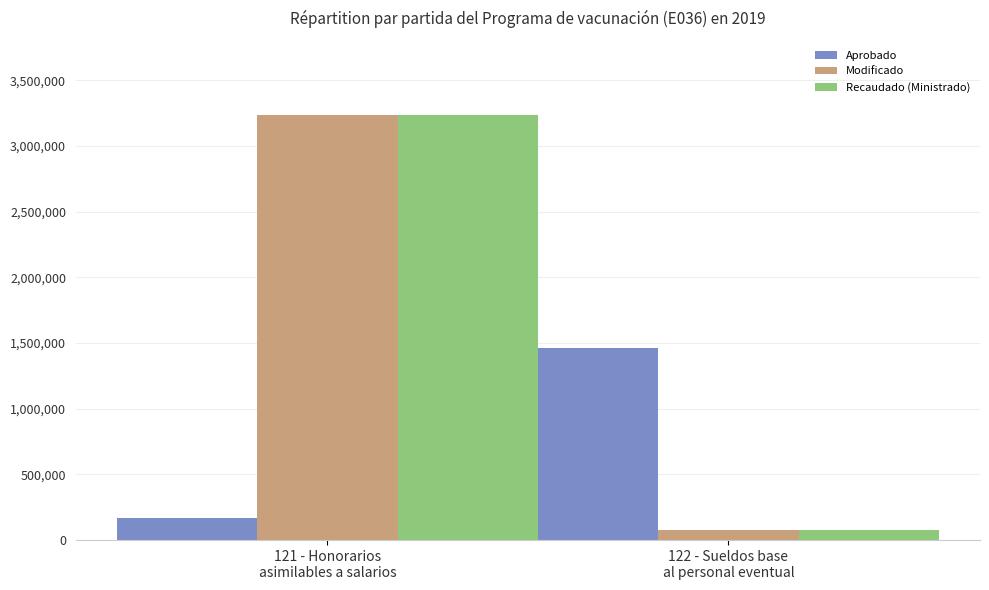

Reading left to right, transcribe all the data shown in this chart.

Aprobado: 167550.0	1463580.0
Modificado: 3234335.0	76474.0
Recaudado (Ministrado): 3234335.0	76474.0